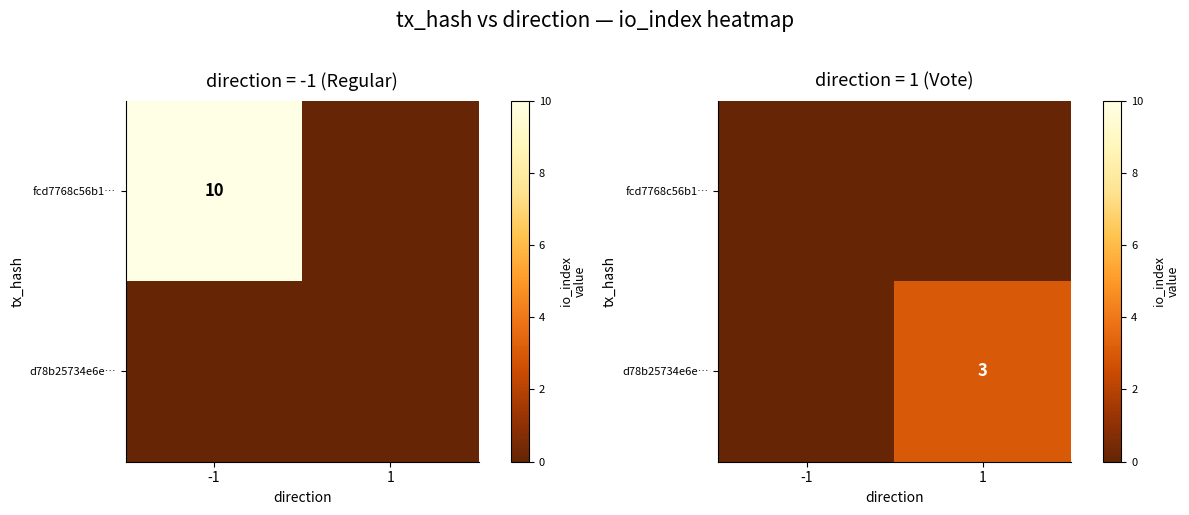

The value of d78b25734e6e… at 1 is 1. True or false?

False